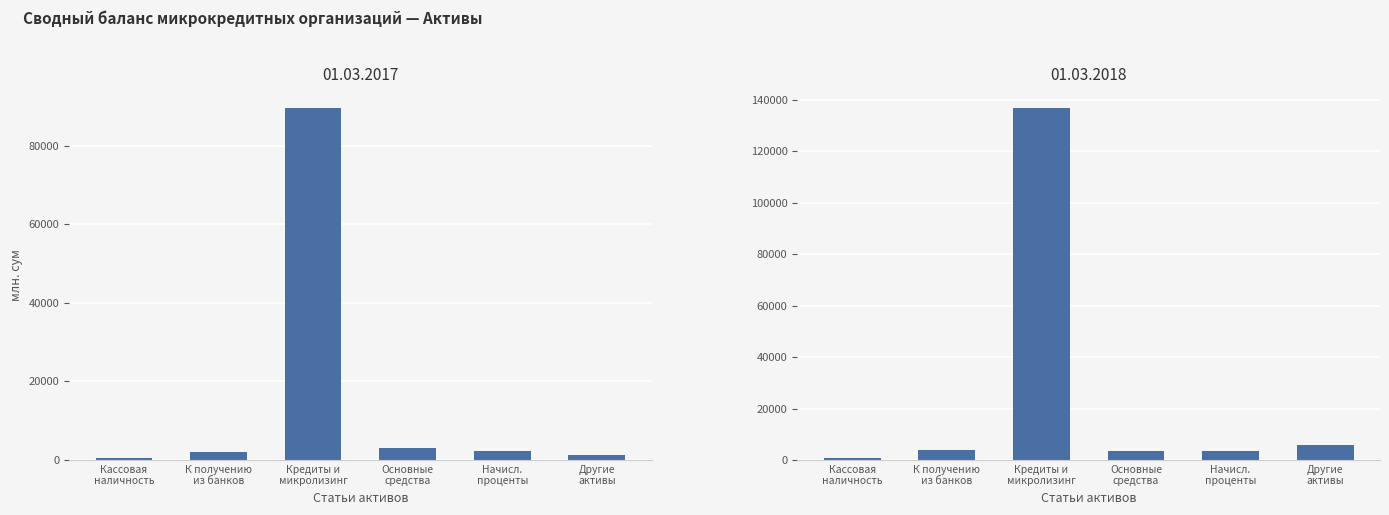

How many bars are there in total?

12